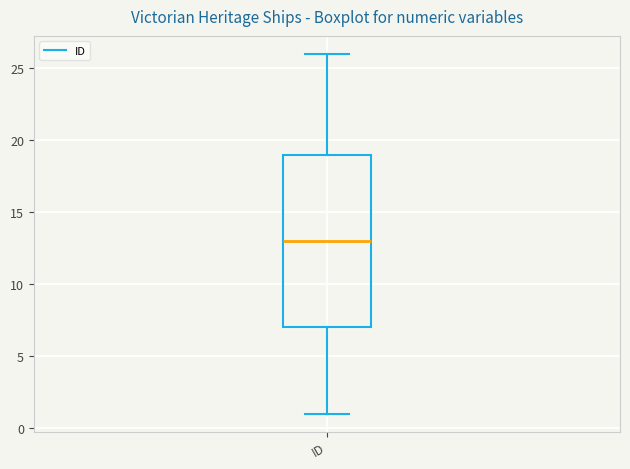

Transcribe this box plot: give where the median line is, the range the box spans, and where the two whiskers end, as read against the y-axis. The values are not printed on the chart, so give them approximately, as read against the axis.

median 13, box 7 to 19, whiskers 1 to 26